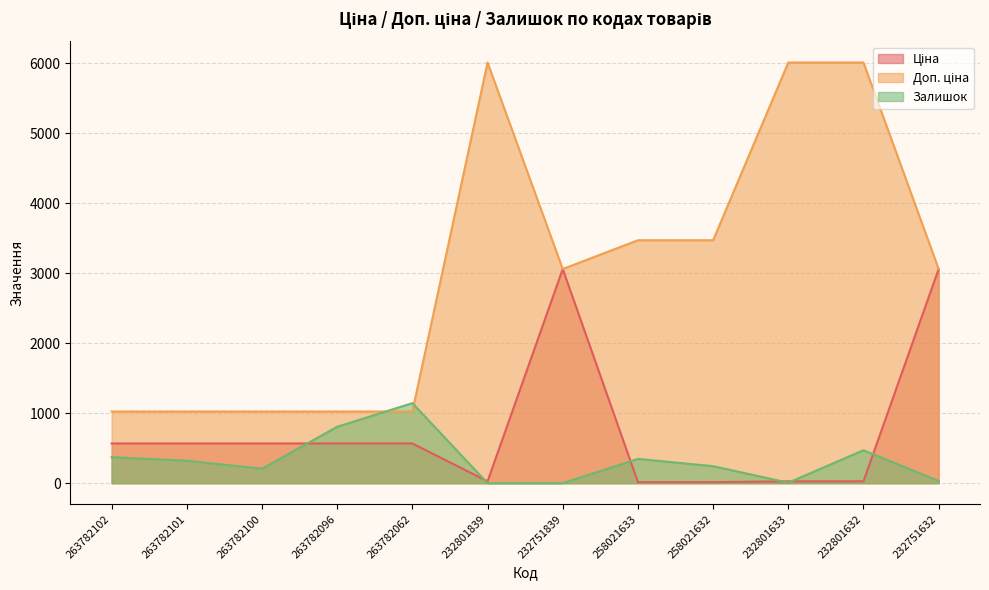

How many lines are shown in the chart?

3